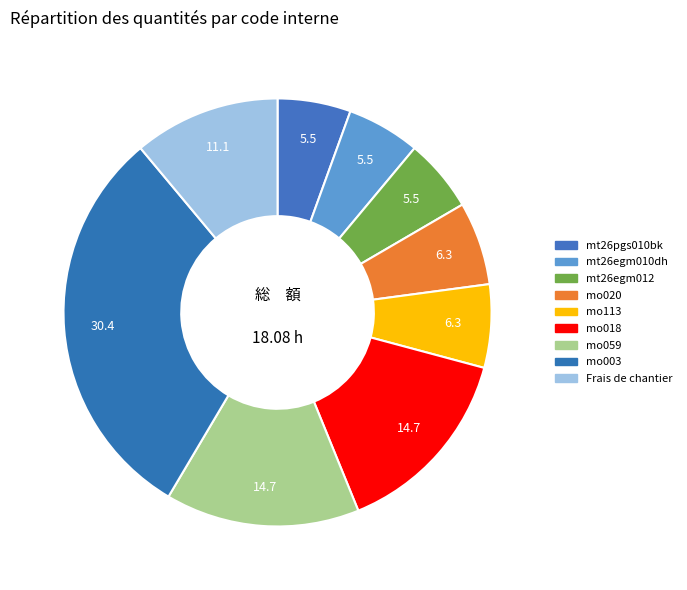

How many segments does this pie chart have?

9